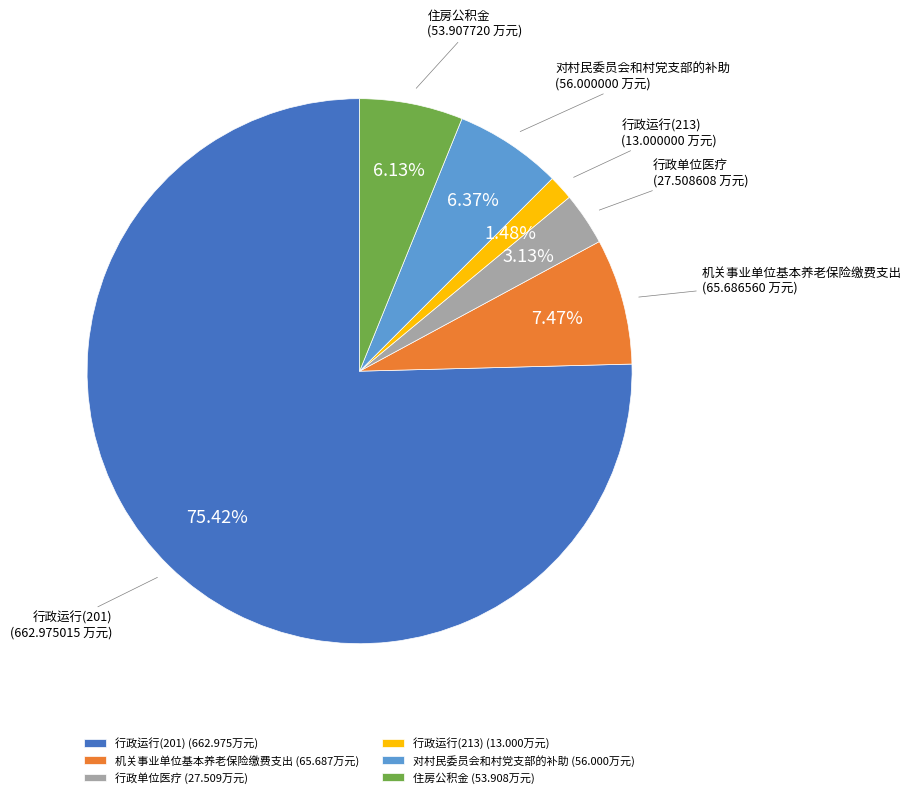

Do 住房公积金 and 行政单位医疗 together represent more than half of the pie?

No